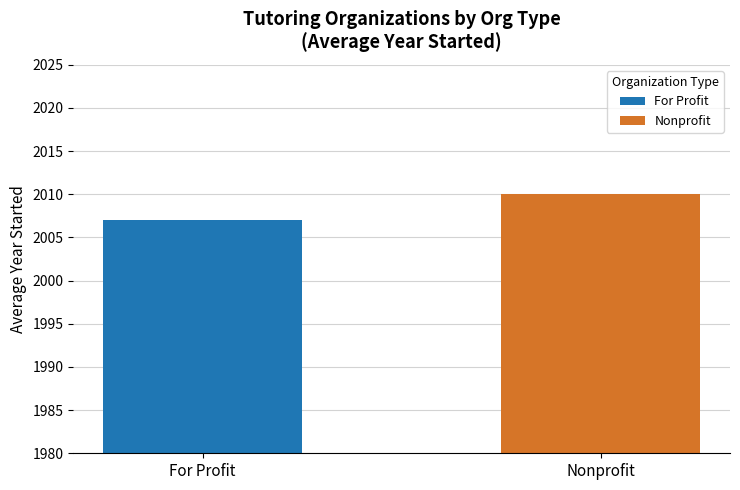

List the labels in order of value, largest first.

Nonprofit, For Profit